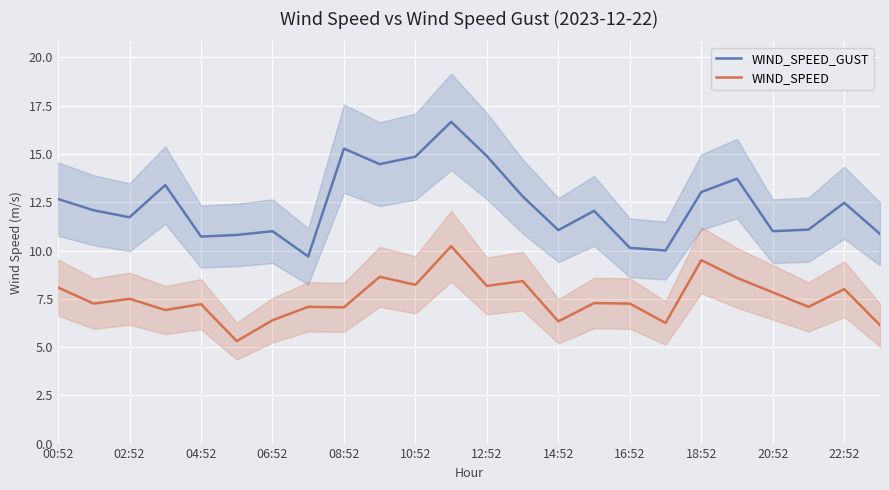

What is the value of the WIND_SPEED point at the 23rd from the left?

8.0